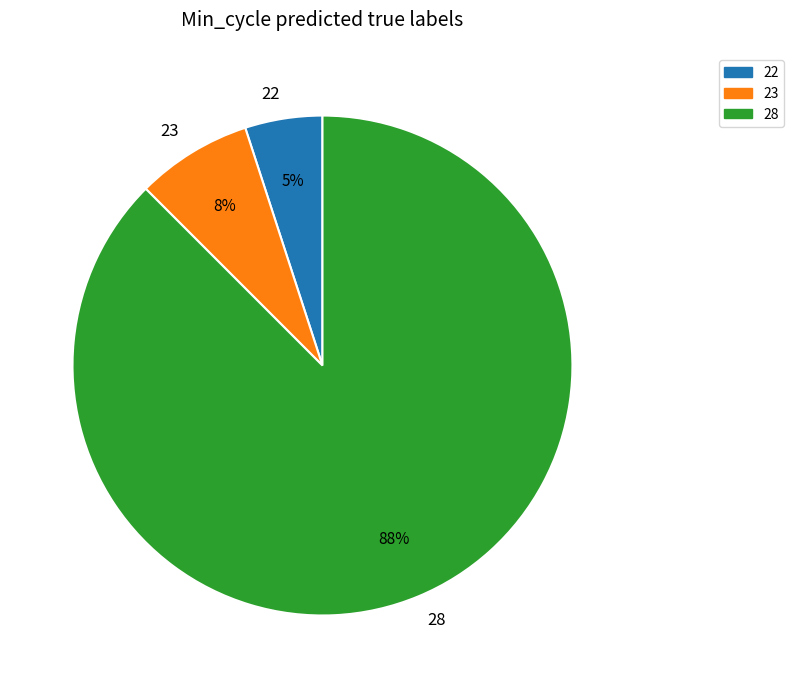

To the nearest percent, what portion does 22 represent?

5%